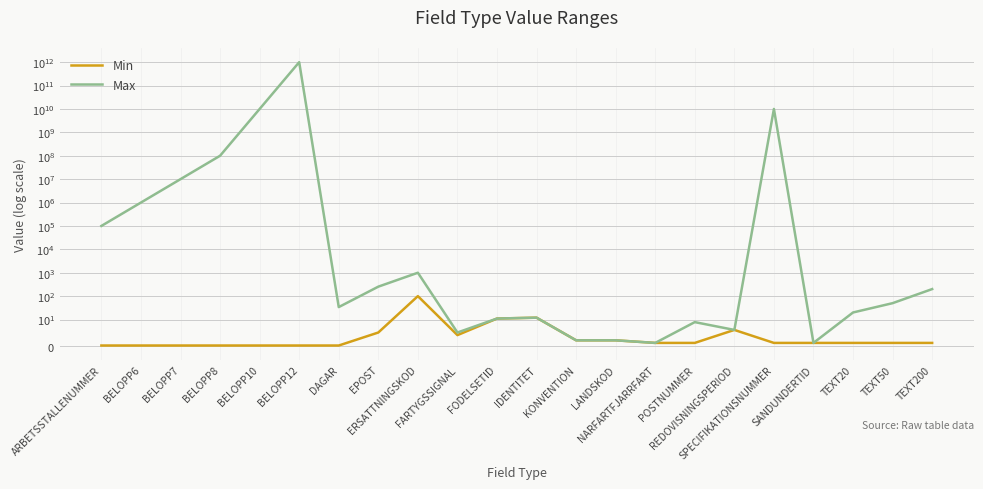

Reading left to right, what are all the values shown in this chart?

Min: ARBETSSTALLENUMMER=0	BELOPP6=0	BELOPP7=0	BELOPP8=0	BELOPP10=0	BELOPP12=0	DAGAR=0	EPOST=5	ERSATTNINGSKOD=100	FARTYGSSIGNAL=4	FODELSETID=11	IDENTITET=12	KONVENTION=2	LANDSKOD=2	NARFARTFJARRFART=1	POSTNUMMER=1	REDOVISNINGSPERIOD=6	SPECIFIKATIONSNUMMER=1	SANDUNDERTID=1	TEXT20=1	TEXT50=1	TEXT200=1
Max: ARBETSSTALLENUMMER=99999	BELOPP6=999999	BELOPP7=9999999	BELOPP8=99999999	BELOPP10=9999999999	BELOPP12=999999999999	DAGAR=34	EPOST=254	ERSATTNINGSKOD=999	FARTYGSSIGNAL=5	FODELSETID=11	IDENTITET=12	KONVENTION=2	LANDSKOD=2	NARFARTFJARRFART=1	POSTNUMMER=9	REDOVISNINGSPERIOD=6	SPECIFIKATIONSNUMMER=9999999999	SANDUNDERTID=1	TEXT20=20	TEXT50=50	TEXT200=200